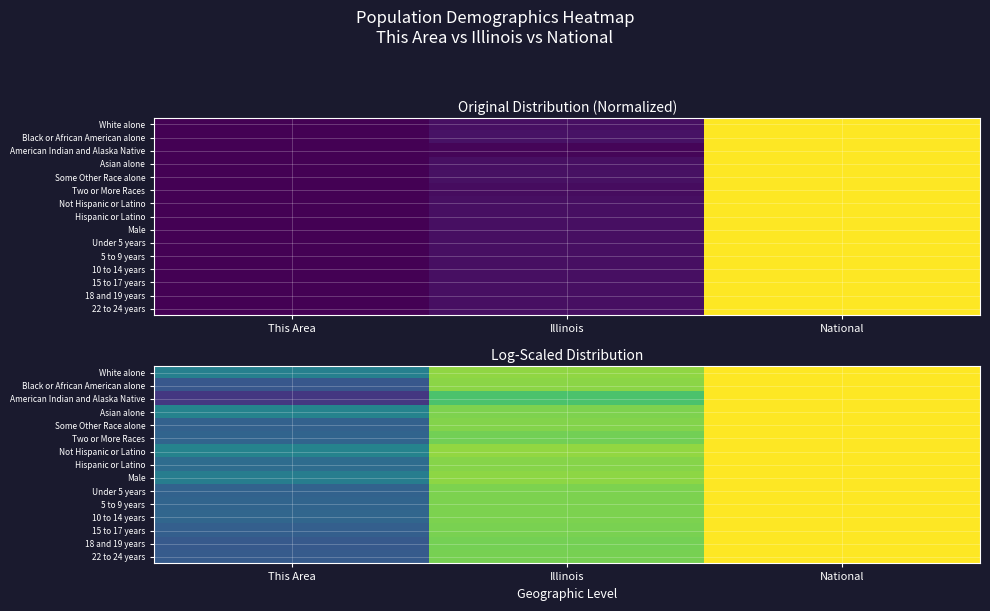

True or false: Not Hispanic or Latino has a value of 0.6 at This Area.

False